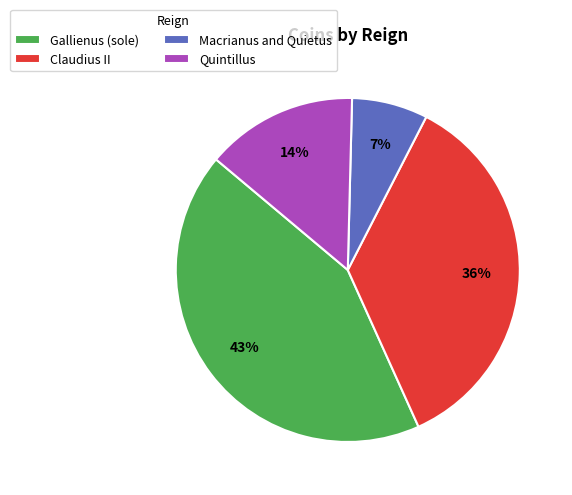

What is the largest slice in the pie chart?

Gallienus (sole)